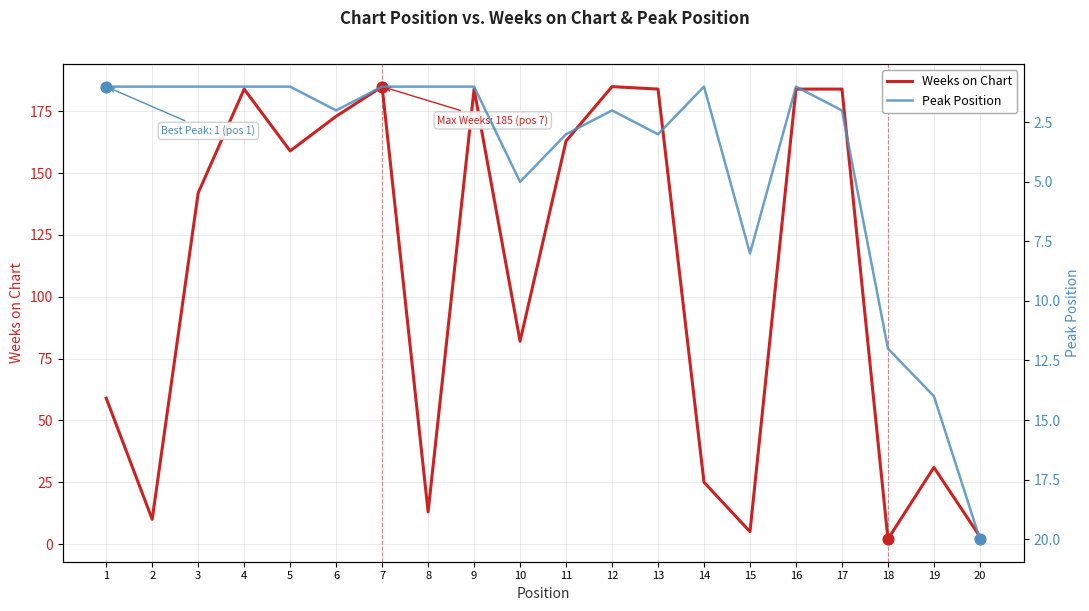

Is the value of Peak Position at 11 greater than the value of Weeks on Chart at 1?

No